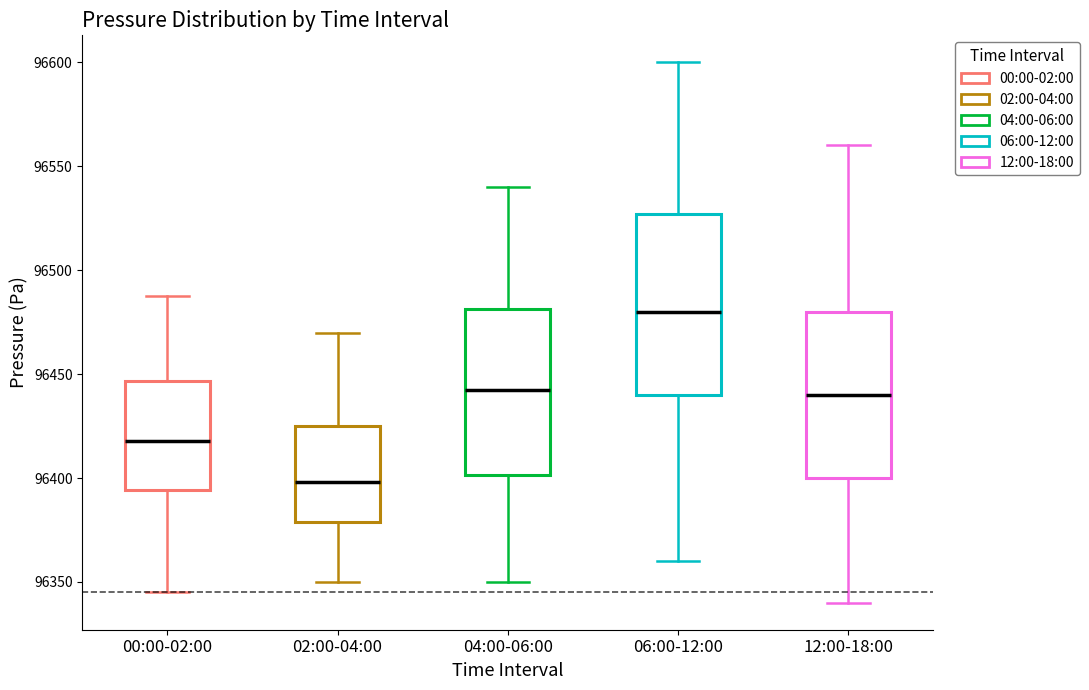

Reading left to right, transcribe this box plot: for each box, give where its median line is, the range the box spans, and where its two whiskers end, as read against the y-axis. The values are not printed on the chart, so give them approximately, as read against the axis.

00:00-02:00: median 96420, box 96395 to 96445, whiskers 96345 to 96490
02:00-04:00: median 96400, box 96380 to 96425, whiskers 96350 to 96470
04:00-06:00: median 96445, box 96400 to 96480, whiskers 96350 to 96540
06:00-12:00: median 96480, box 96440 to 96525, whiskers 96360 to 96600
12:00-18:00: median 96440, box 96400 to 96480, whiskers 96340 to 96560